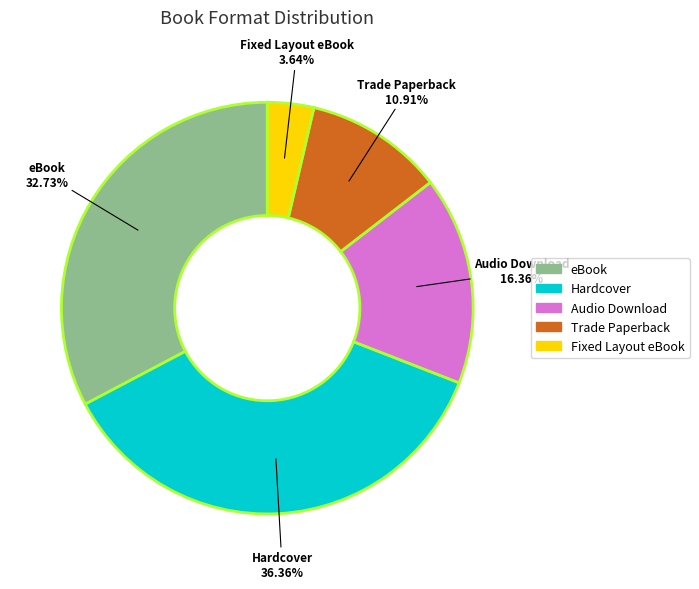

Between Trade Paperback and eBook, which is larger?

eBook